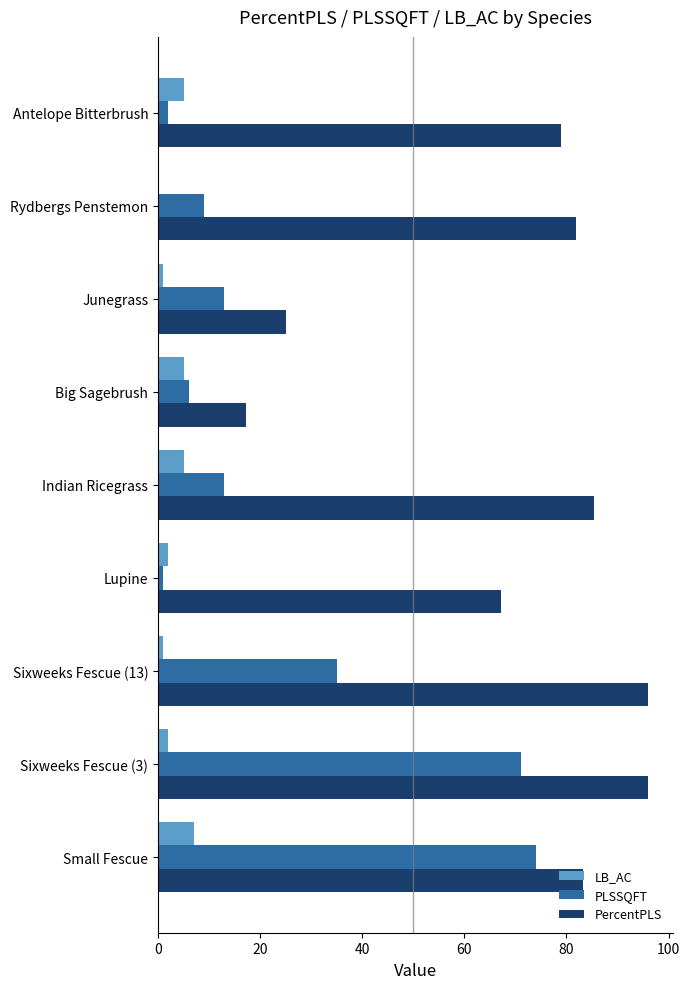

Where is PLSSQFT nearest to the value 37?

Sixweeks Fescue (13)